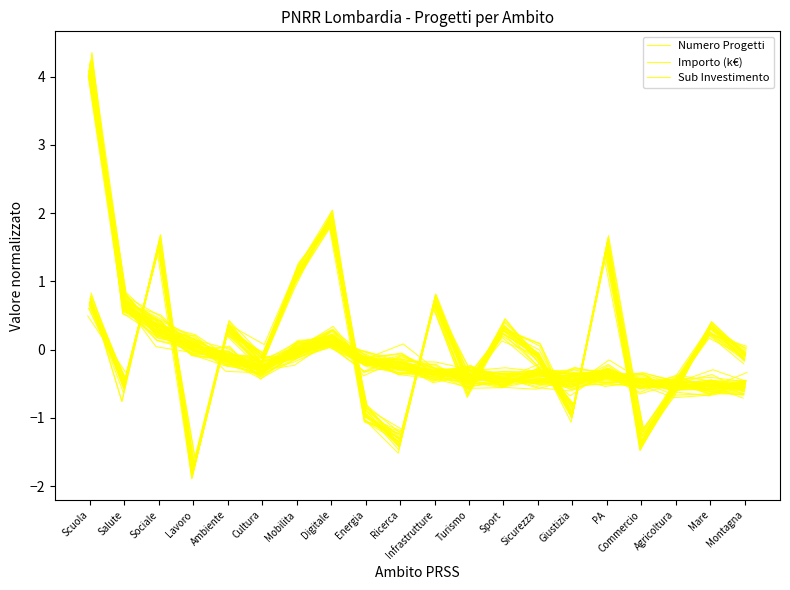

What is the value of the Sub Investimento point at the 17th from the left?

-1.4